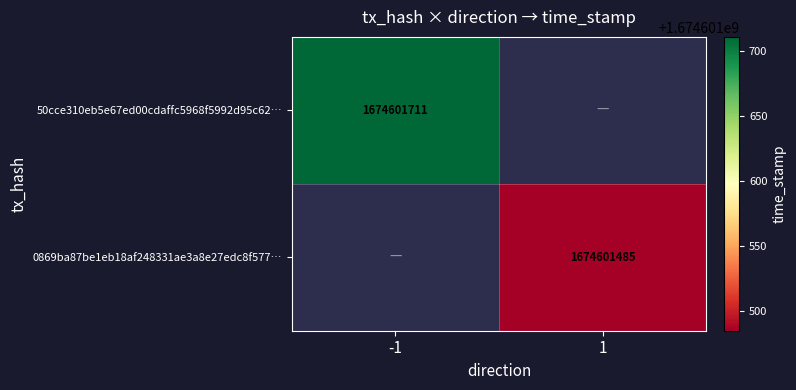

Is it true that 50cce310eb5e67ed00cdaffc5968f5992d95c62… equals 2765531064 at -1?

False